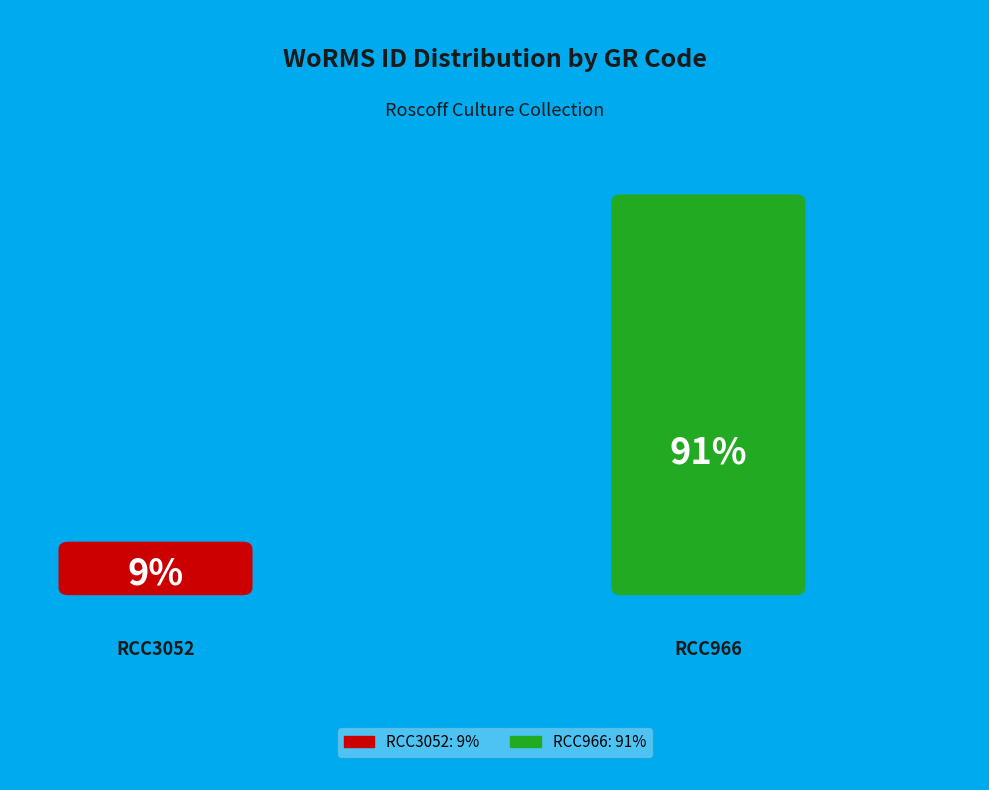

To the nearest percent, what is the difference between the RCC966 and RCC3052 slice percentages?

82%